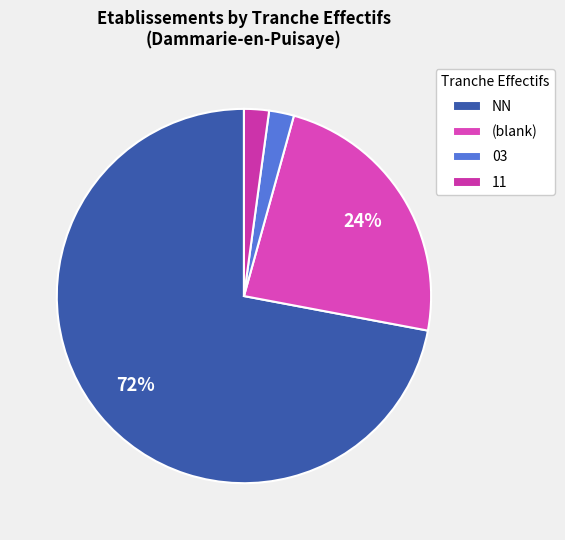

To the nearest percent, what portion does 11 represent?

2%